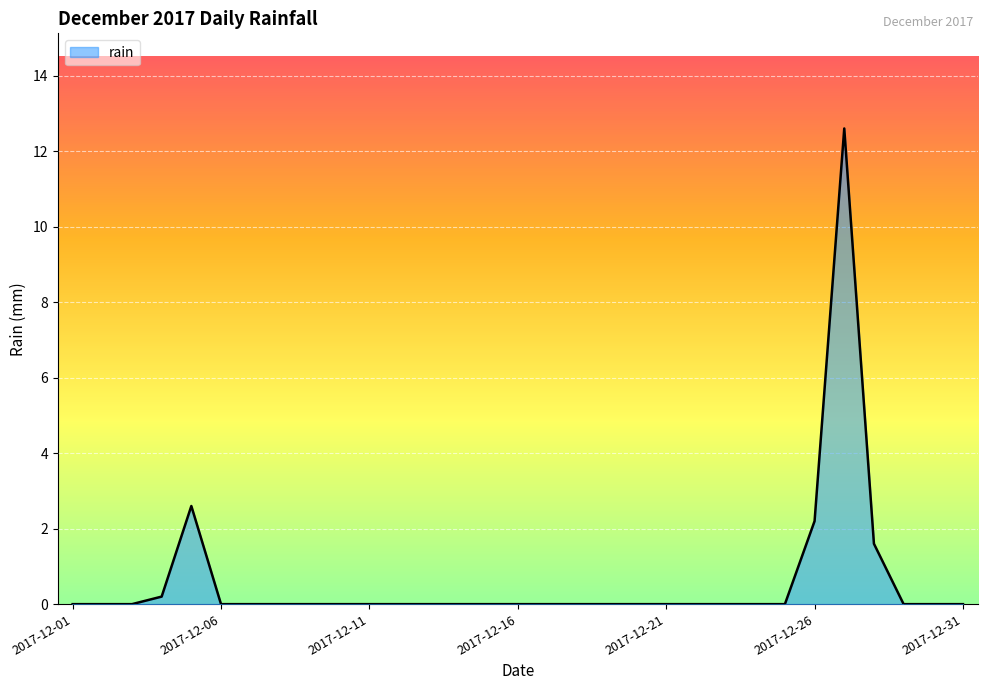

What is the greatest value displayed?

12.6